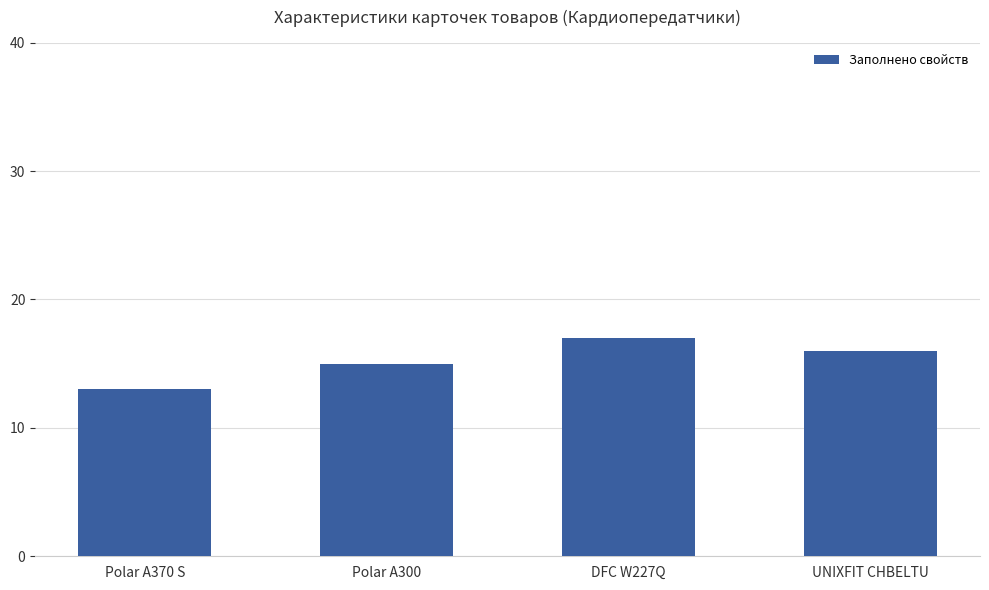

What is the difference between the values at Polar A300 and DFC W227Q?

2